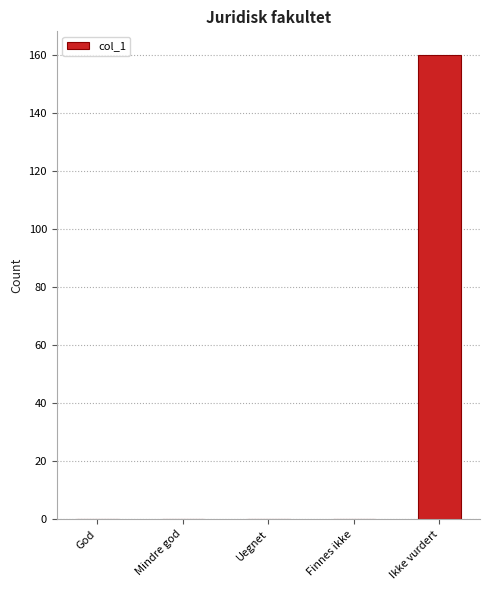

What is the sum of the values at Ikke vurdert and Finnes ikke?

160